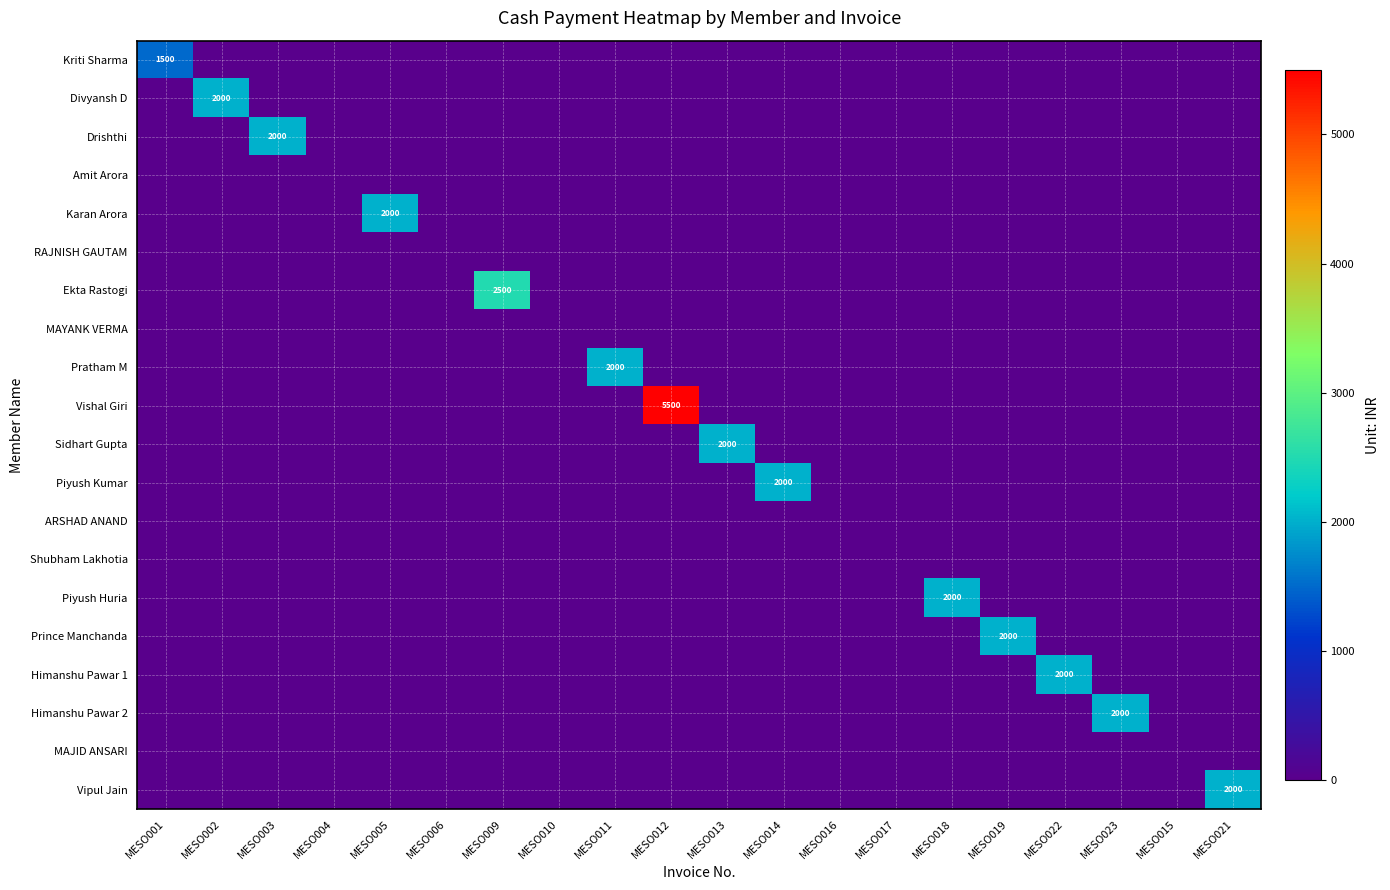

At which label does Vishal Giri reach its peak?

MESO012